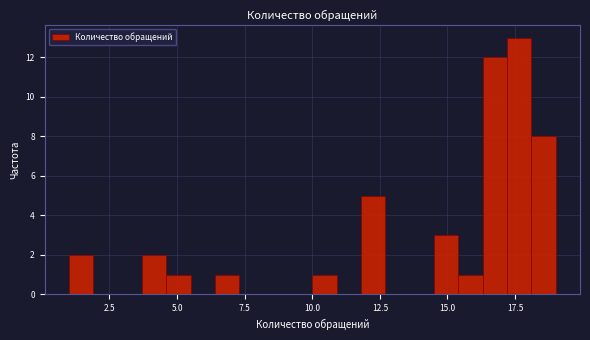

Read against the x-axis, roughly where is the centre of the tallest bar?

17.5